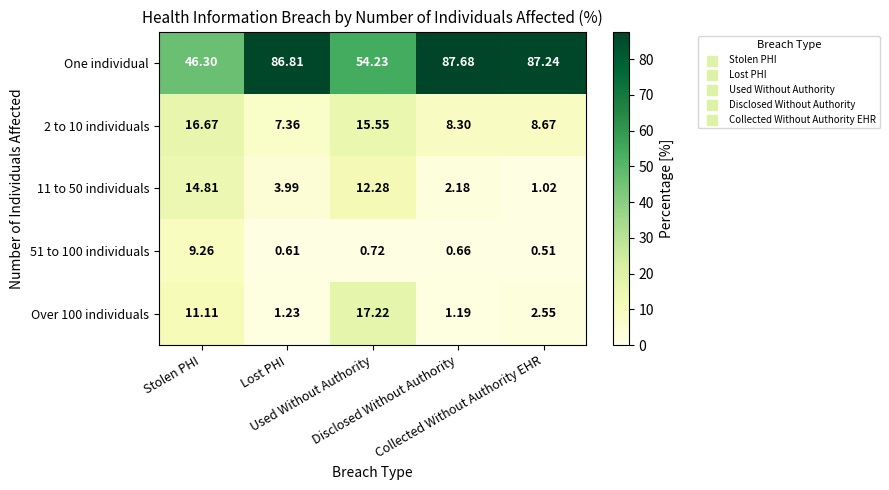

Which series has the largest range (max minus min)?

One individual